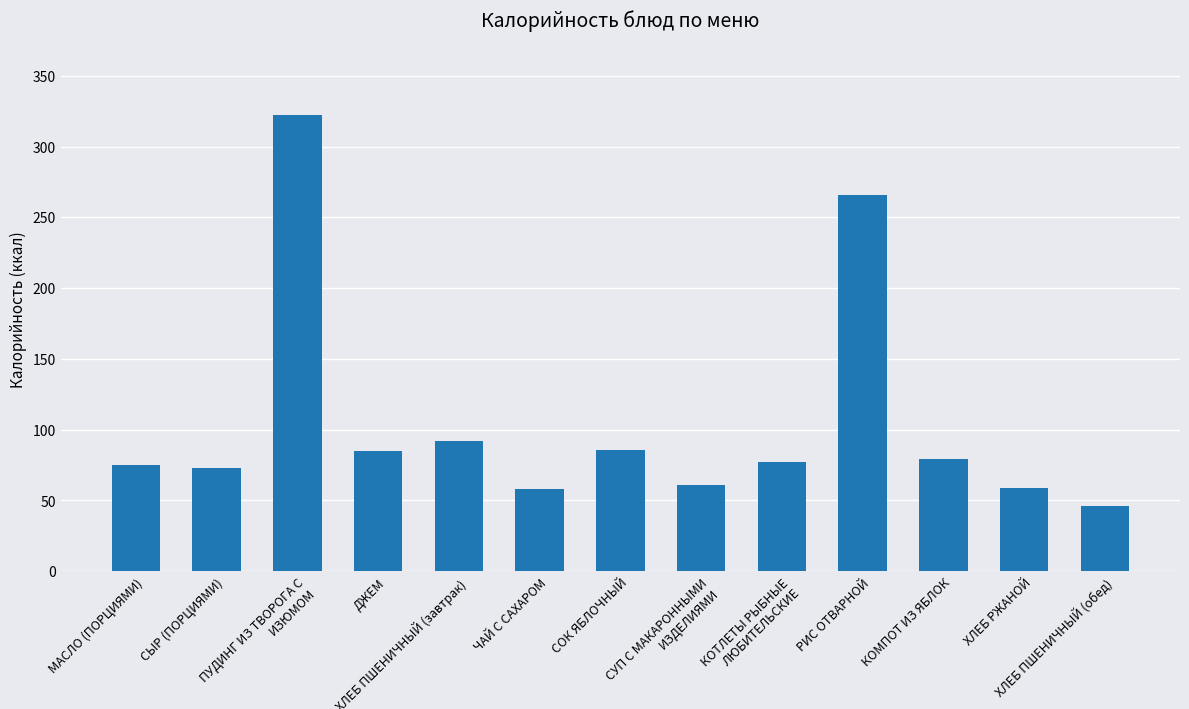

How many distinct data groups are displayed?

1